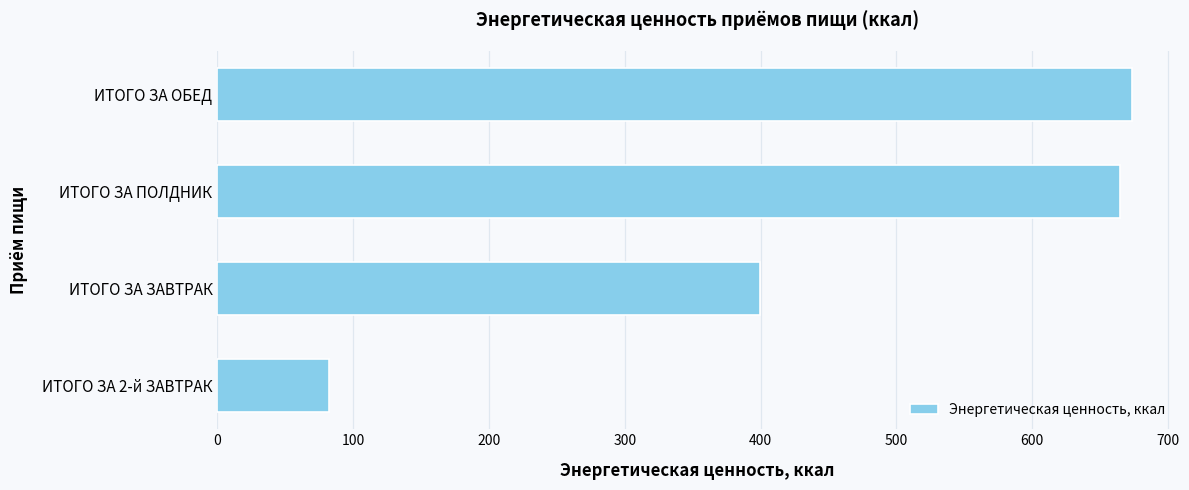

What is the average value?

454.9